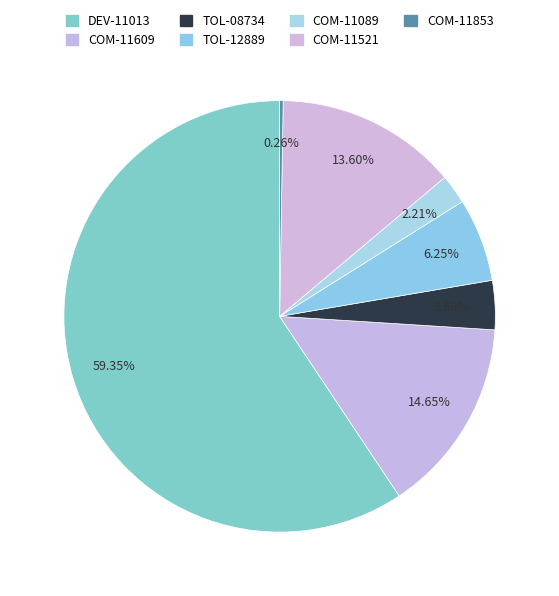

To the nearest percent, what is the difference between the largest and smallest slice percentages?

59%